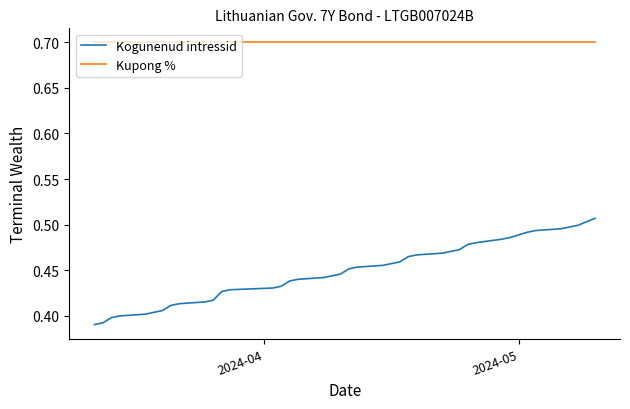

True or false: Kupong % and Kogunenud intressid intersect in this chart.

False